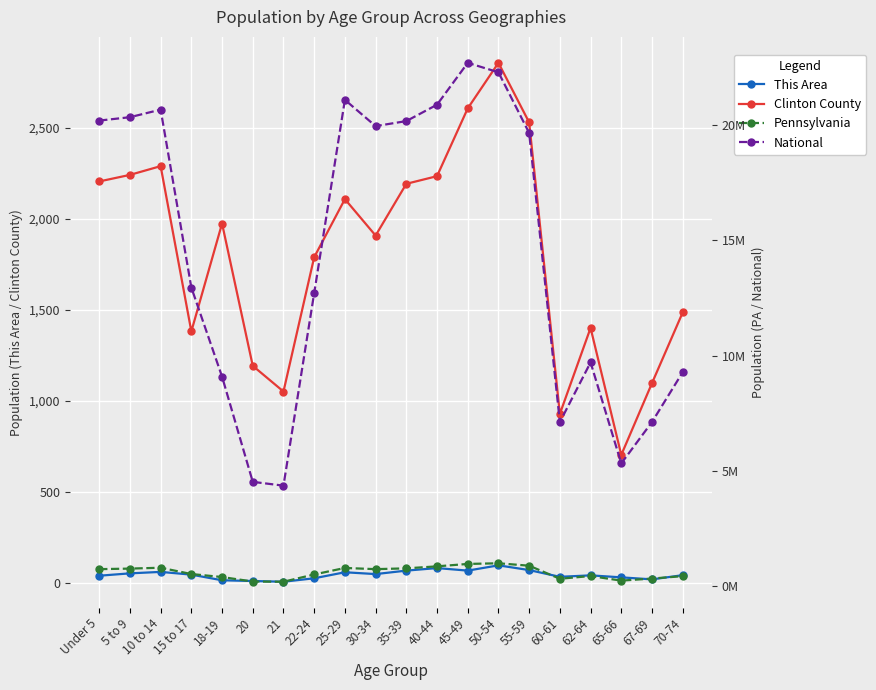

What is the sum of all Clinton County values?

36176